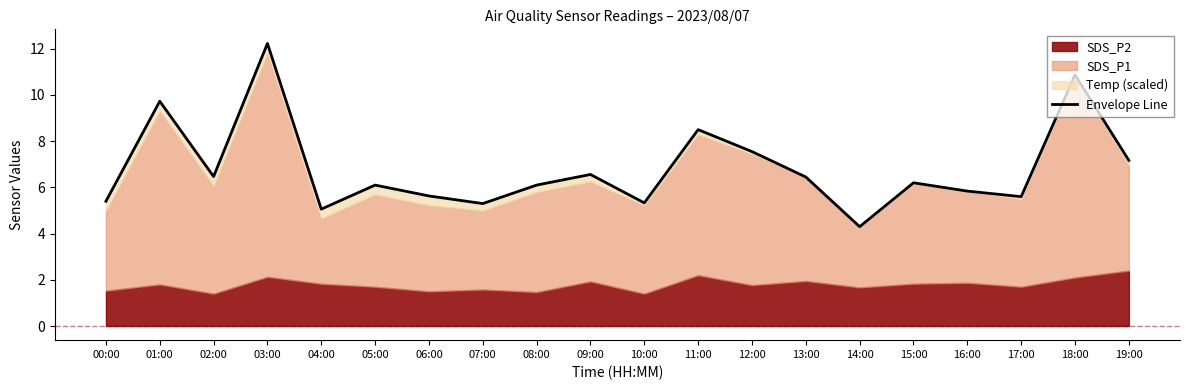

What is the sum of the values at 17:00 and 15:00?

11.8